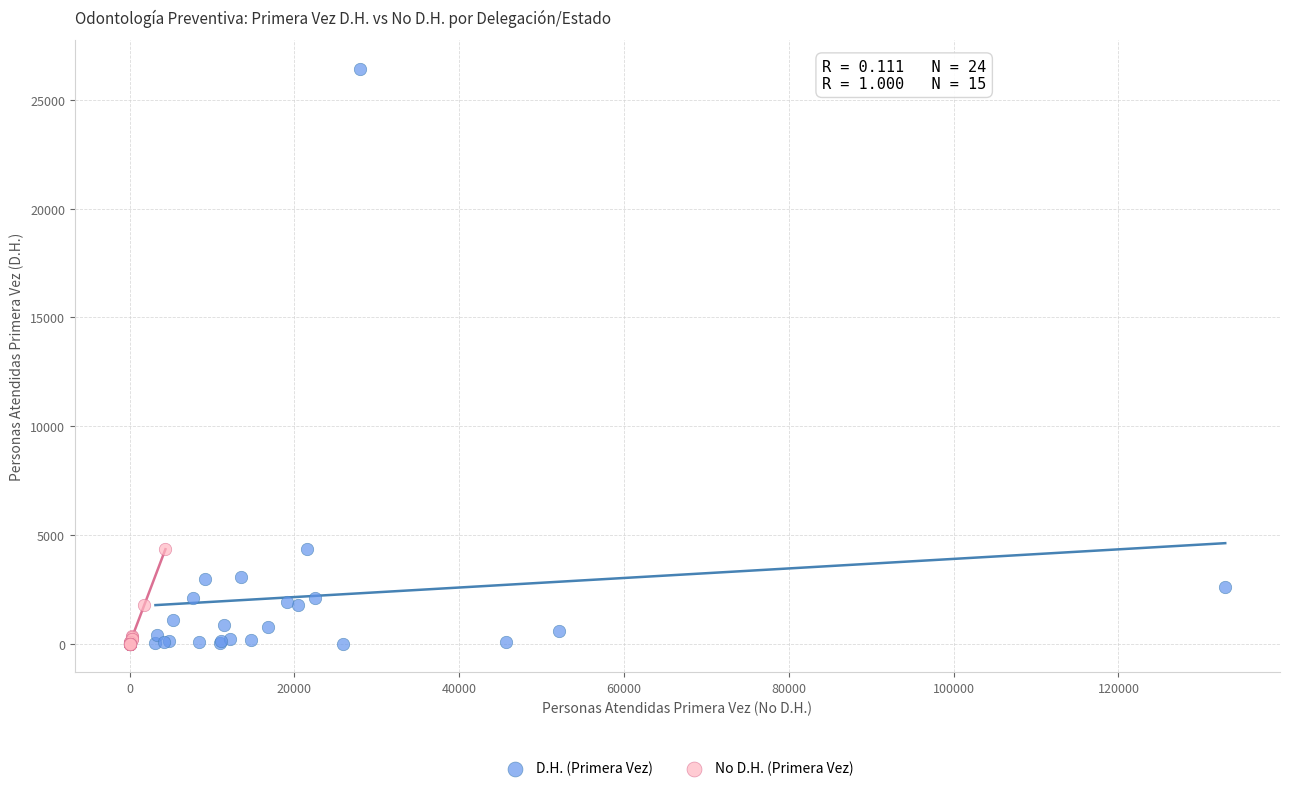

What are all the series names shown in the legend?

D.H. (Primera Vez), No D.H. (Primera Vez)